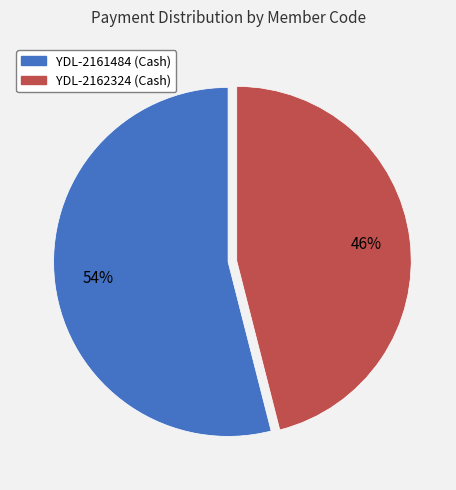

Which has a higher value, YDL-2161484 or YDL-2162324?

YDL-2161484